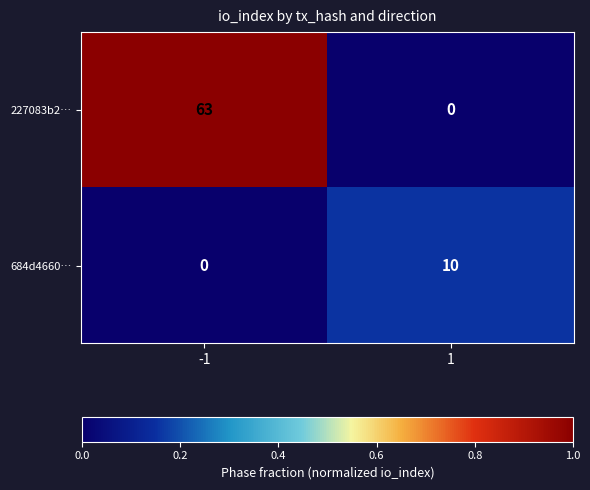

What is the average value of the 684d4660… series?

5